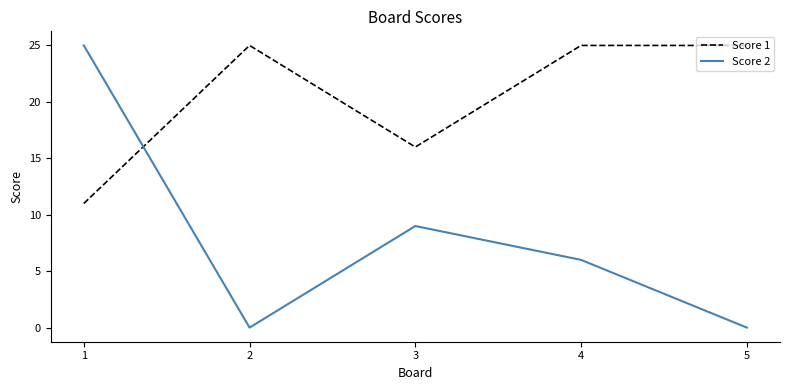

The Score 2 series shows 4 at 3. True or false?

False